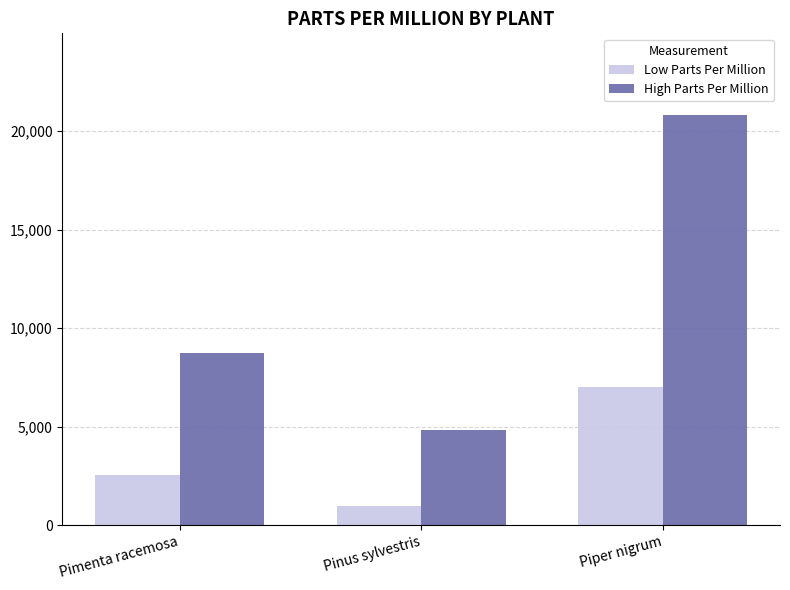

Between Pimenta racemosa and Piper nigrum, which series saw the biggest shift?

High Parts Per Million